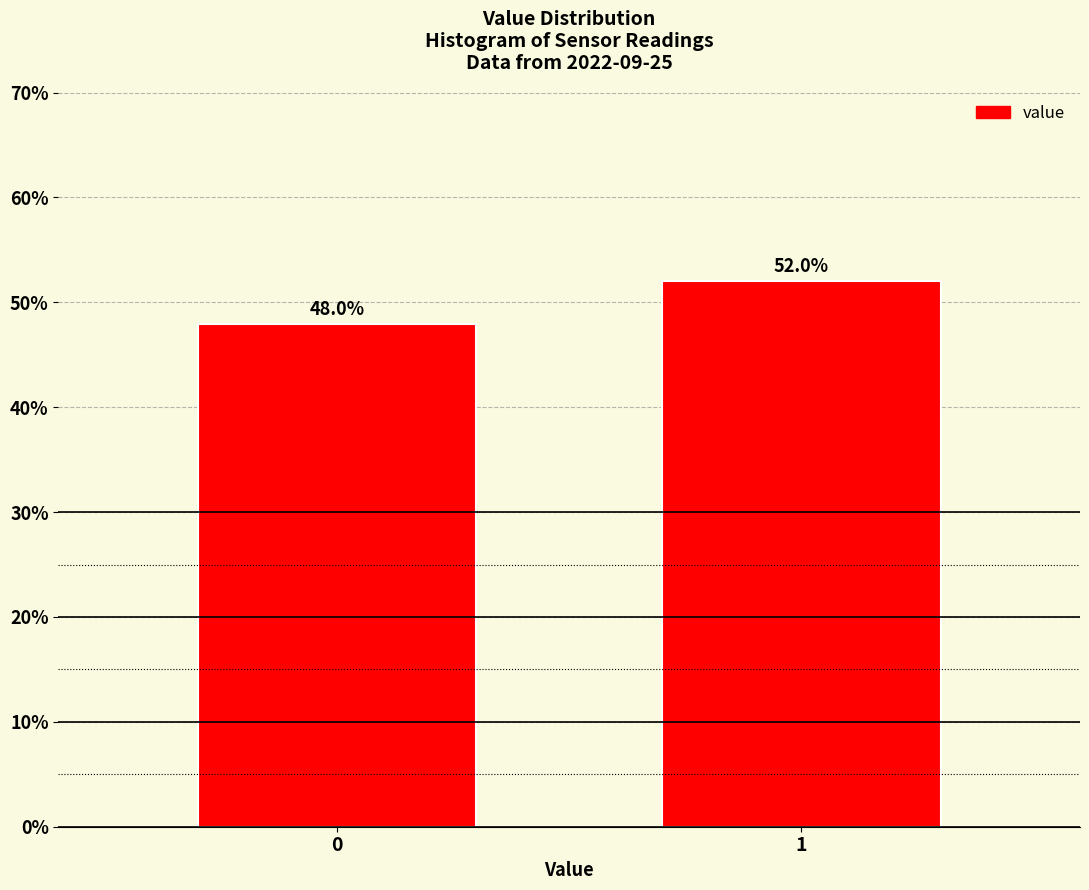

Reading left to right, what are all the values shown in this chart?

0=48.0	1=52.0